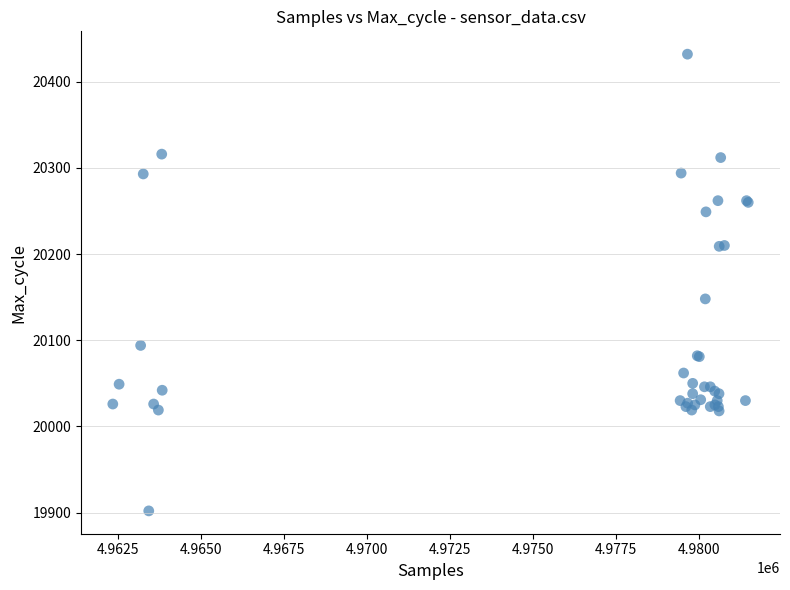

What Y value in the scatter plot is closest to 20167?

20148